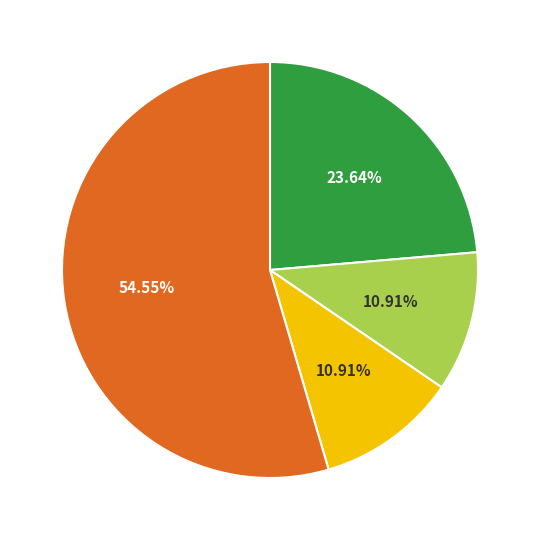

Is there any slice that represents more than half of the pie?

Yes